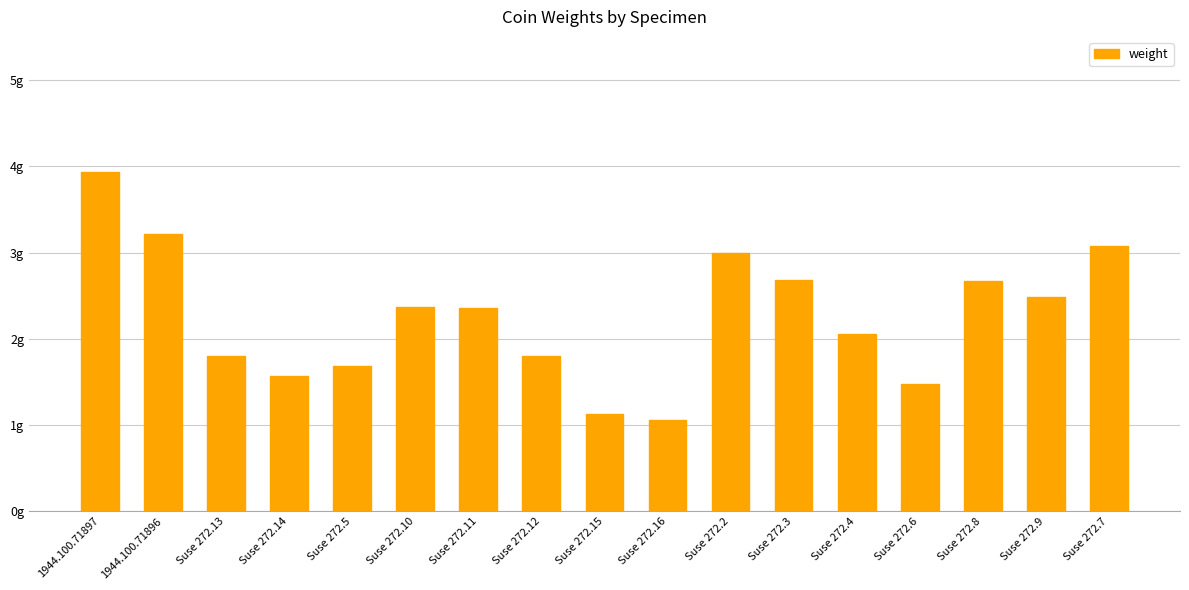

Rank the categories by value from lowest to highest.

Suse 272.16, Suse 272.15, Suse 272.6, Suse 272.14, Suse 272.5, Suse 272.13, Suse 272.12, Suse 272.4, Suse 272.11, Suse 272.10, Suse 272.9, Suse 272.8, Suse 272.3, Suse 272.2, Suse 272.7, 1944.100.71896, 1944.100.71897